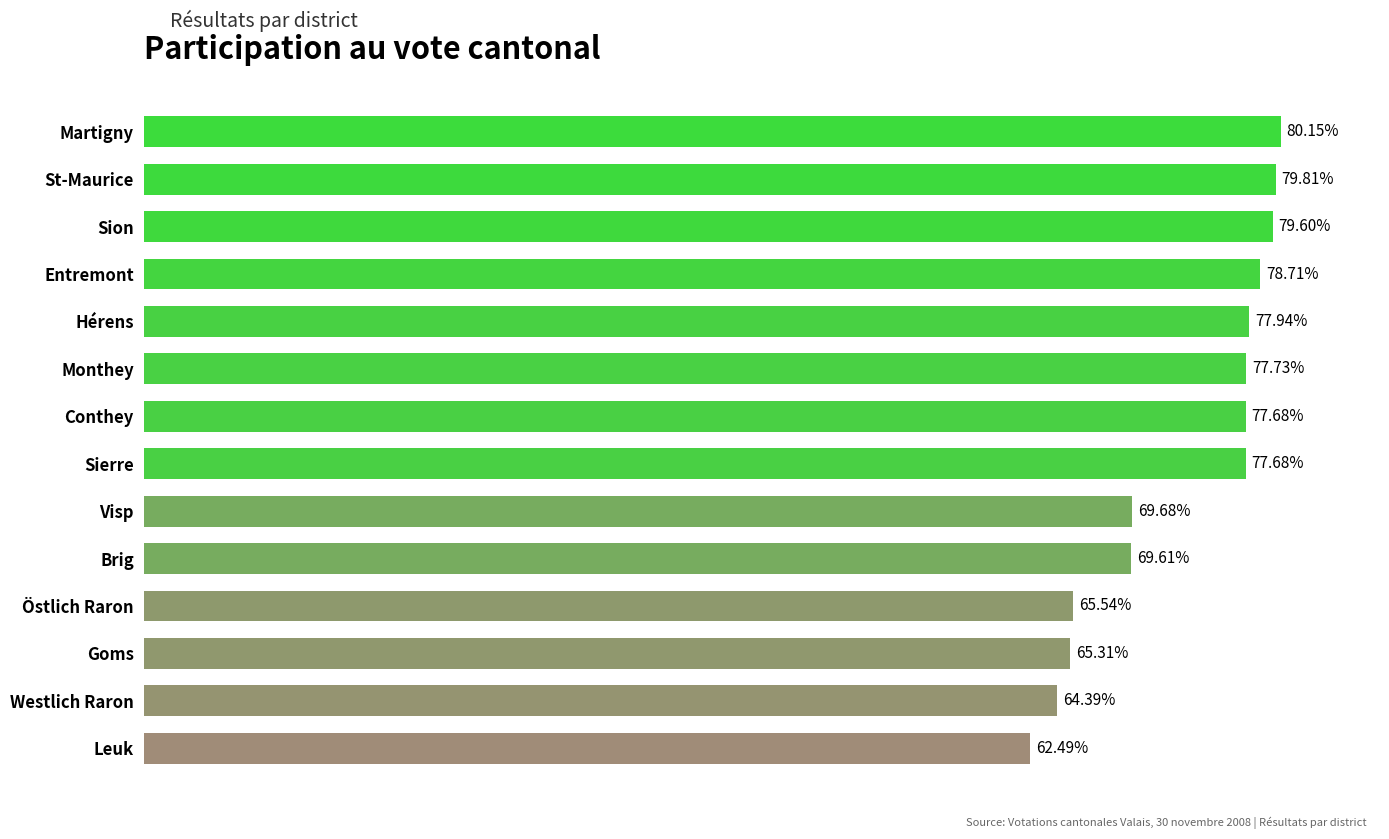

Which category has the highest value across all series?

Martigny